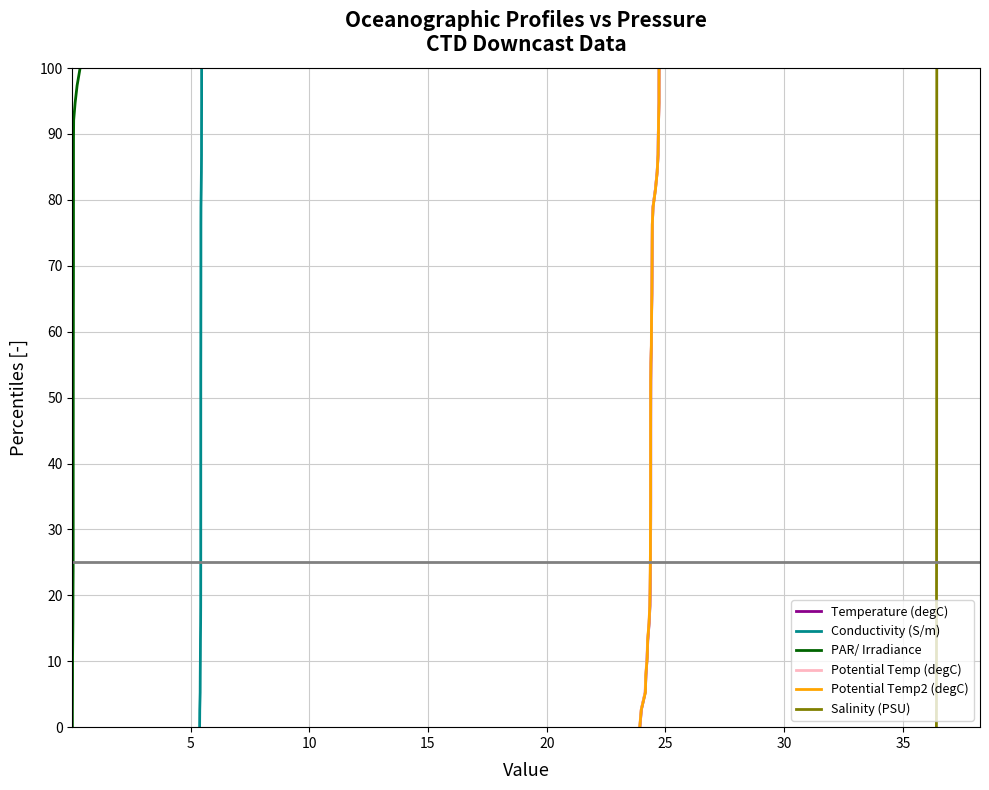

How many values in Salinity (PSU) are above zero?

38